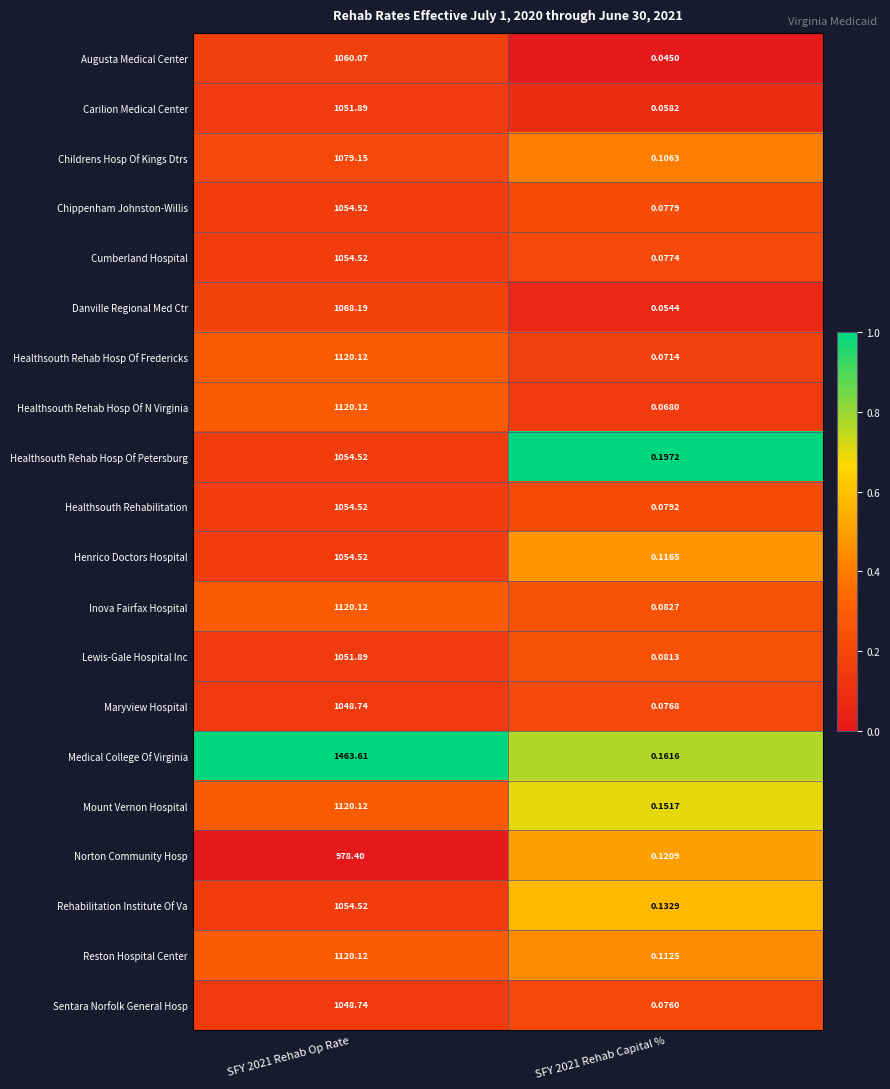

Which series changed the most between SFY 2021 Rehab Op Rate and SFY 2021 Rehab Capital %?

Medical College Of Virginia